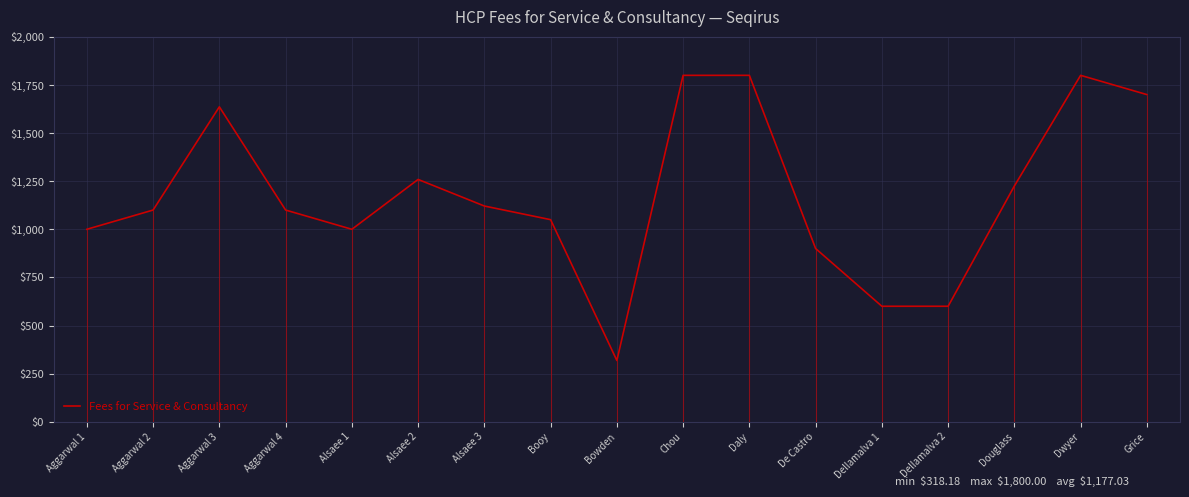

What is the label of the 4th point from the right?

Dellamalva 2